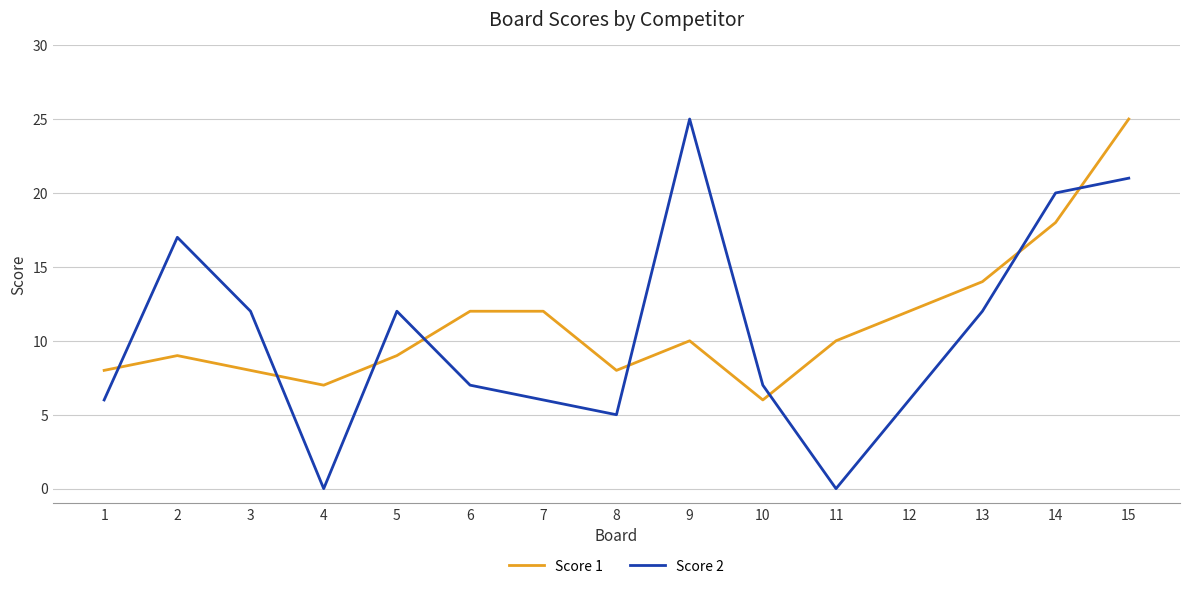

Between 1 and 4, which series saw the biggest shift?

Score 2